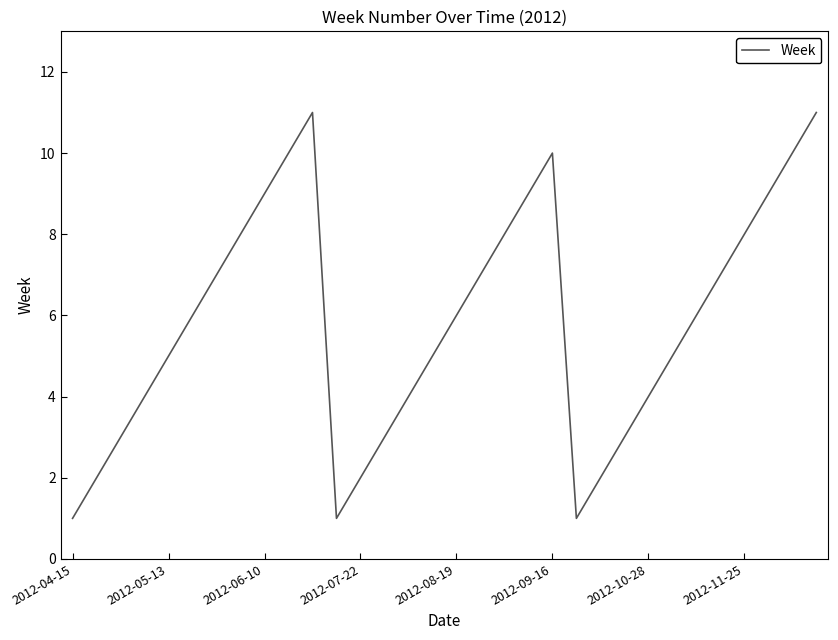

What is the greatest value displayed?

11